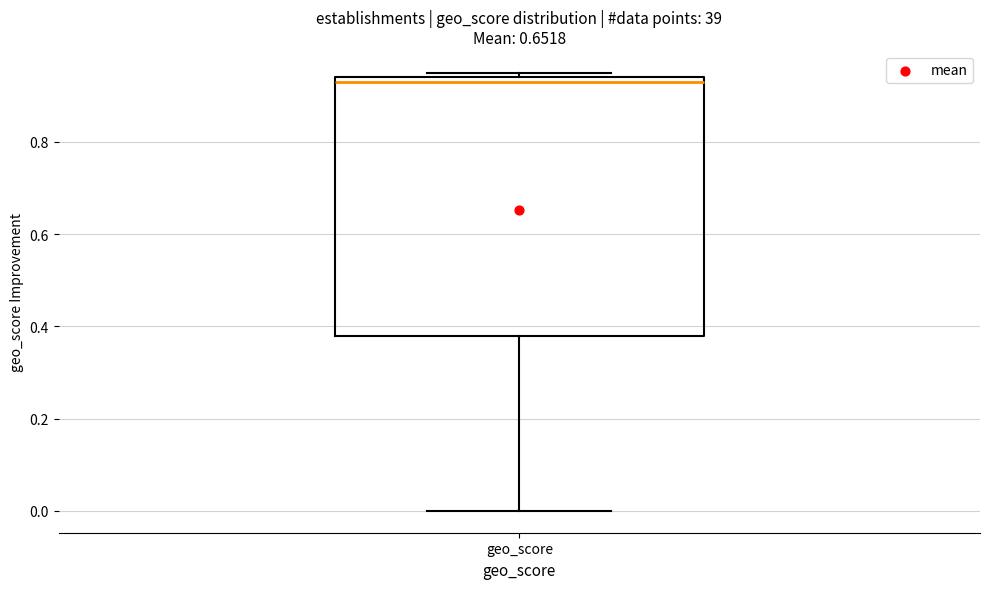

Transcribe this box plot: give where the median line is, the range the box spans, and where the two whiskers end, as read against the y-axis. The values are not printed on the chart, so give them approximately, as read against the axis.

median 0.94 (just below the box's upper edge), box 0.38 to 0.94, whiskers 0.00 to 0.96